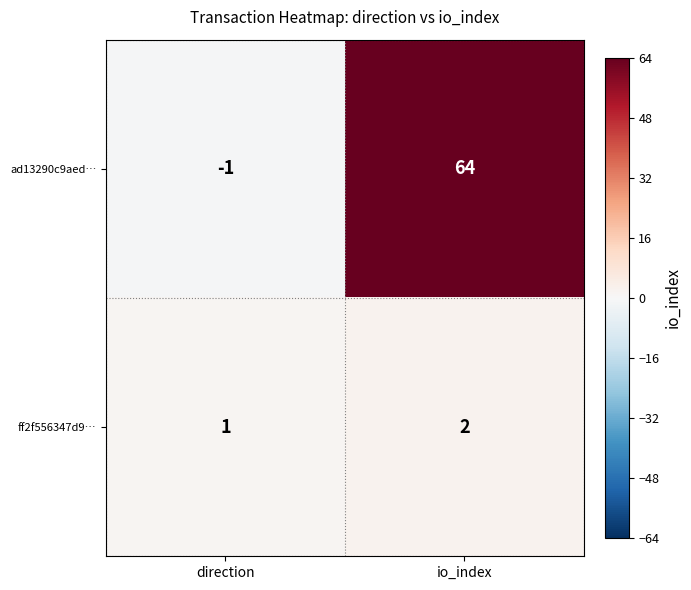

What is the average value of the ad13290c9aed… series?

32